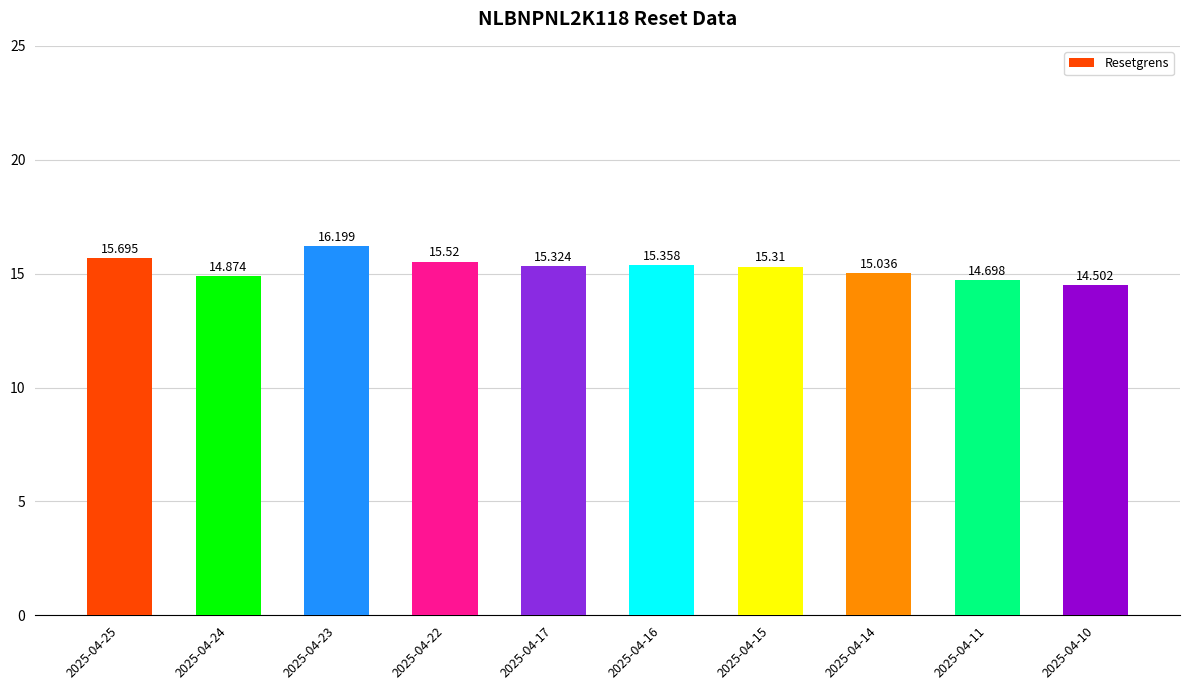

Reading left to right, list all the values displayed in this chart.

2025-04-25=15.7	2025-04-24=14.9	2025-04-23=16.2	2025-04-22=15.5	2025-04-17=15.3	2025-04-16=15.4	2025-04-15=15.3	2025-04-14=15.0	2025-04-11=14.7	2025-04-10=14.5